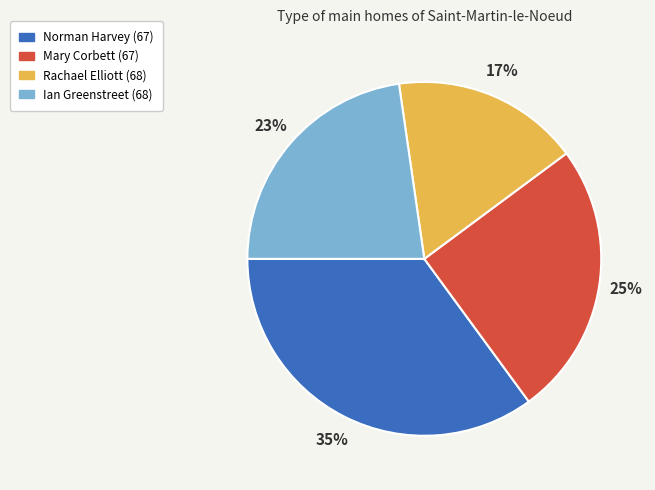

Which slice is the smallest?

Rachael Elliott (68)